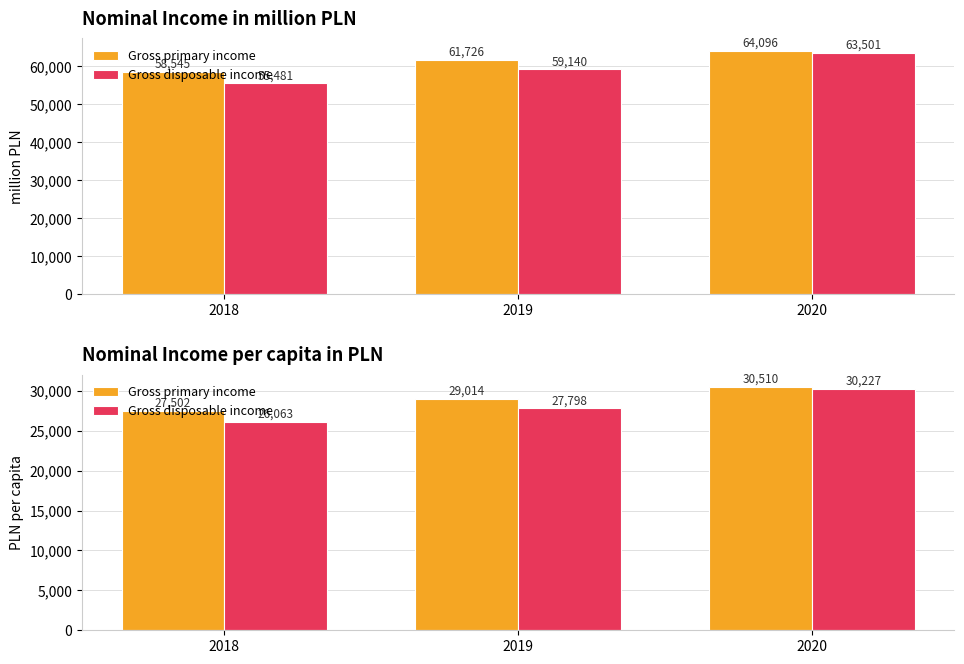

Count the number of categories in the chart.

3